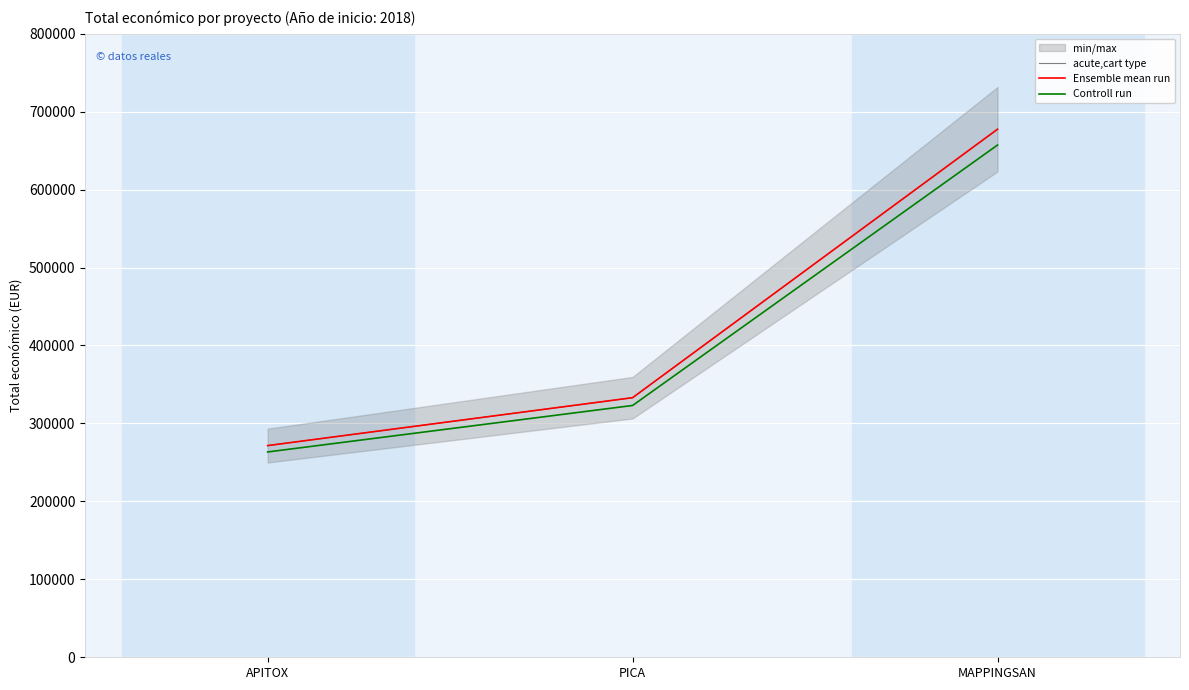

What is the spread (max minus min) of values at PICA?

9990.0